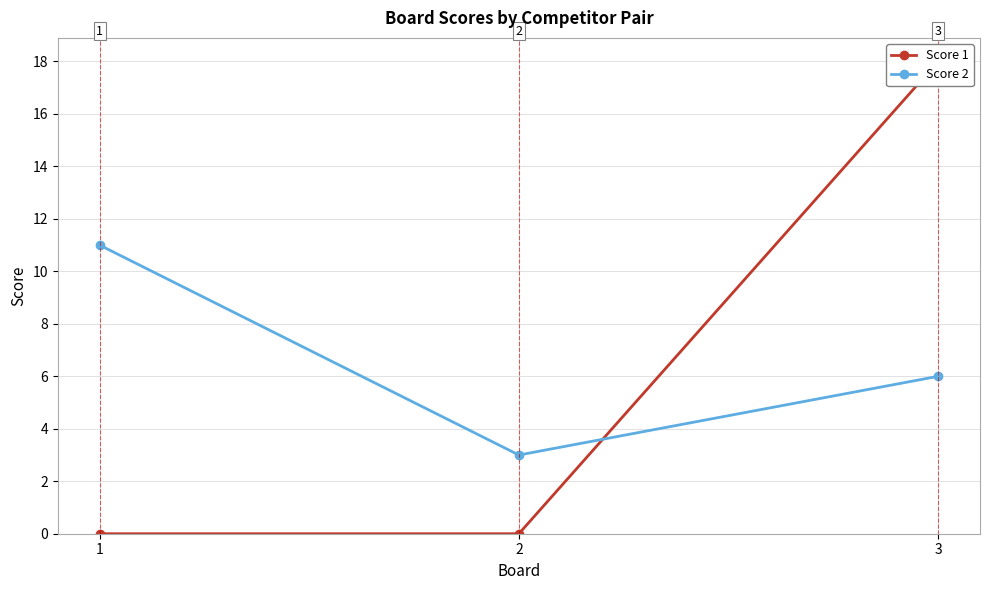

What is the sum of all Score 2 values?

20